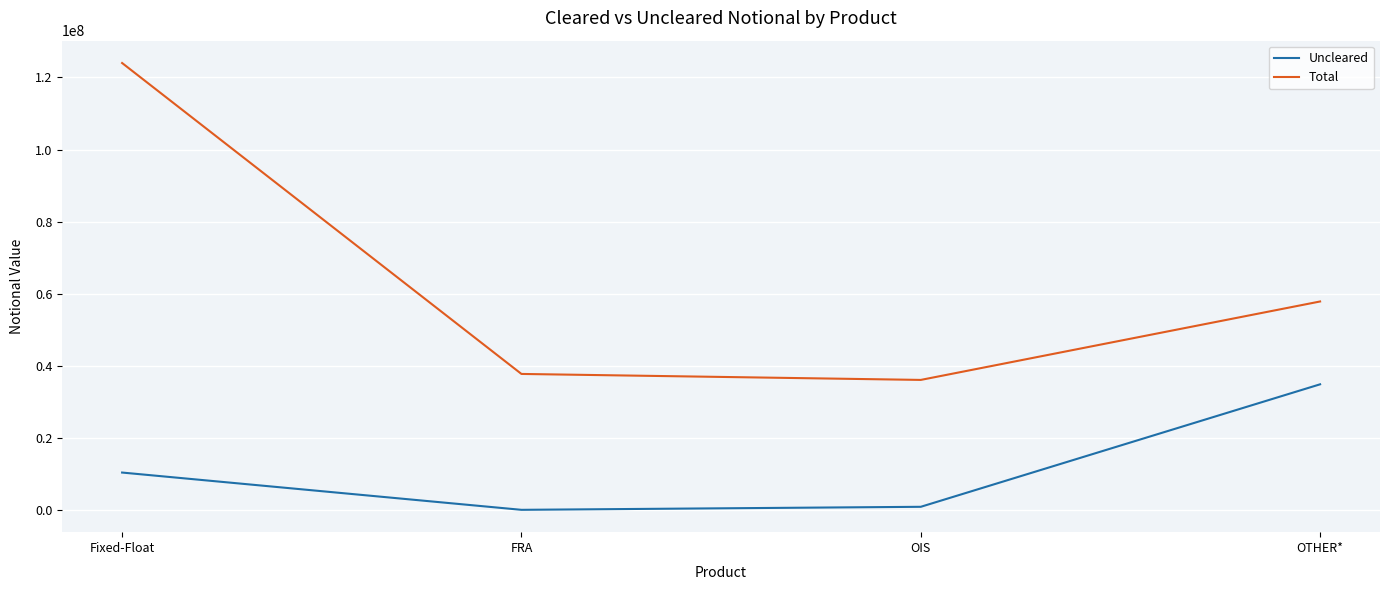

What are all the series names shown in the legend?

Uncleared, Total